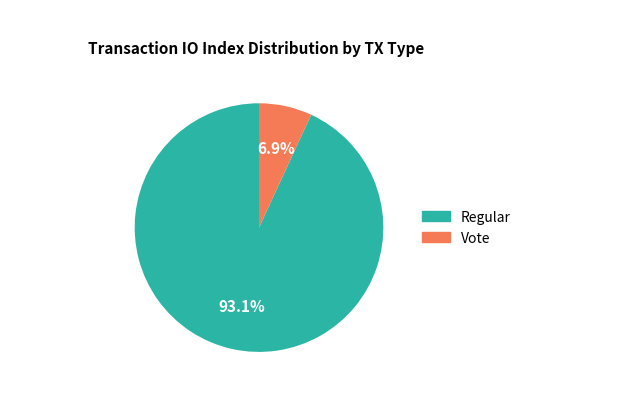

How many slices are in this pie chart?

2